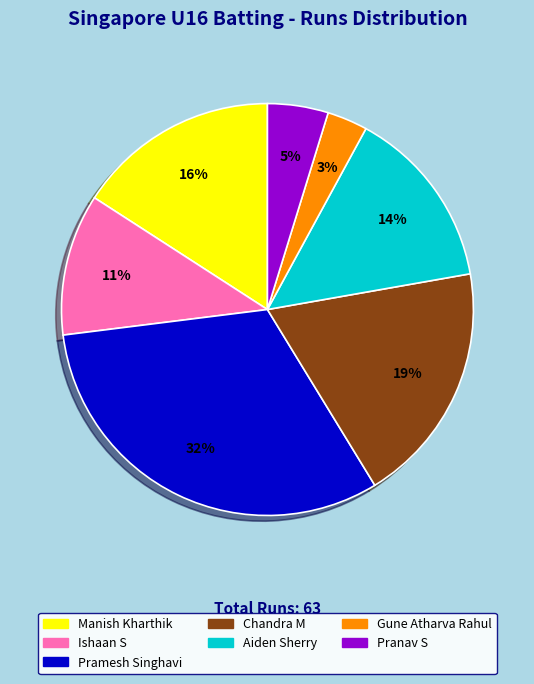

Is there a majority slice in this chart?

No